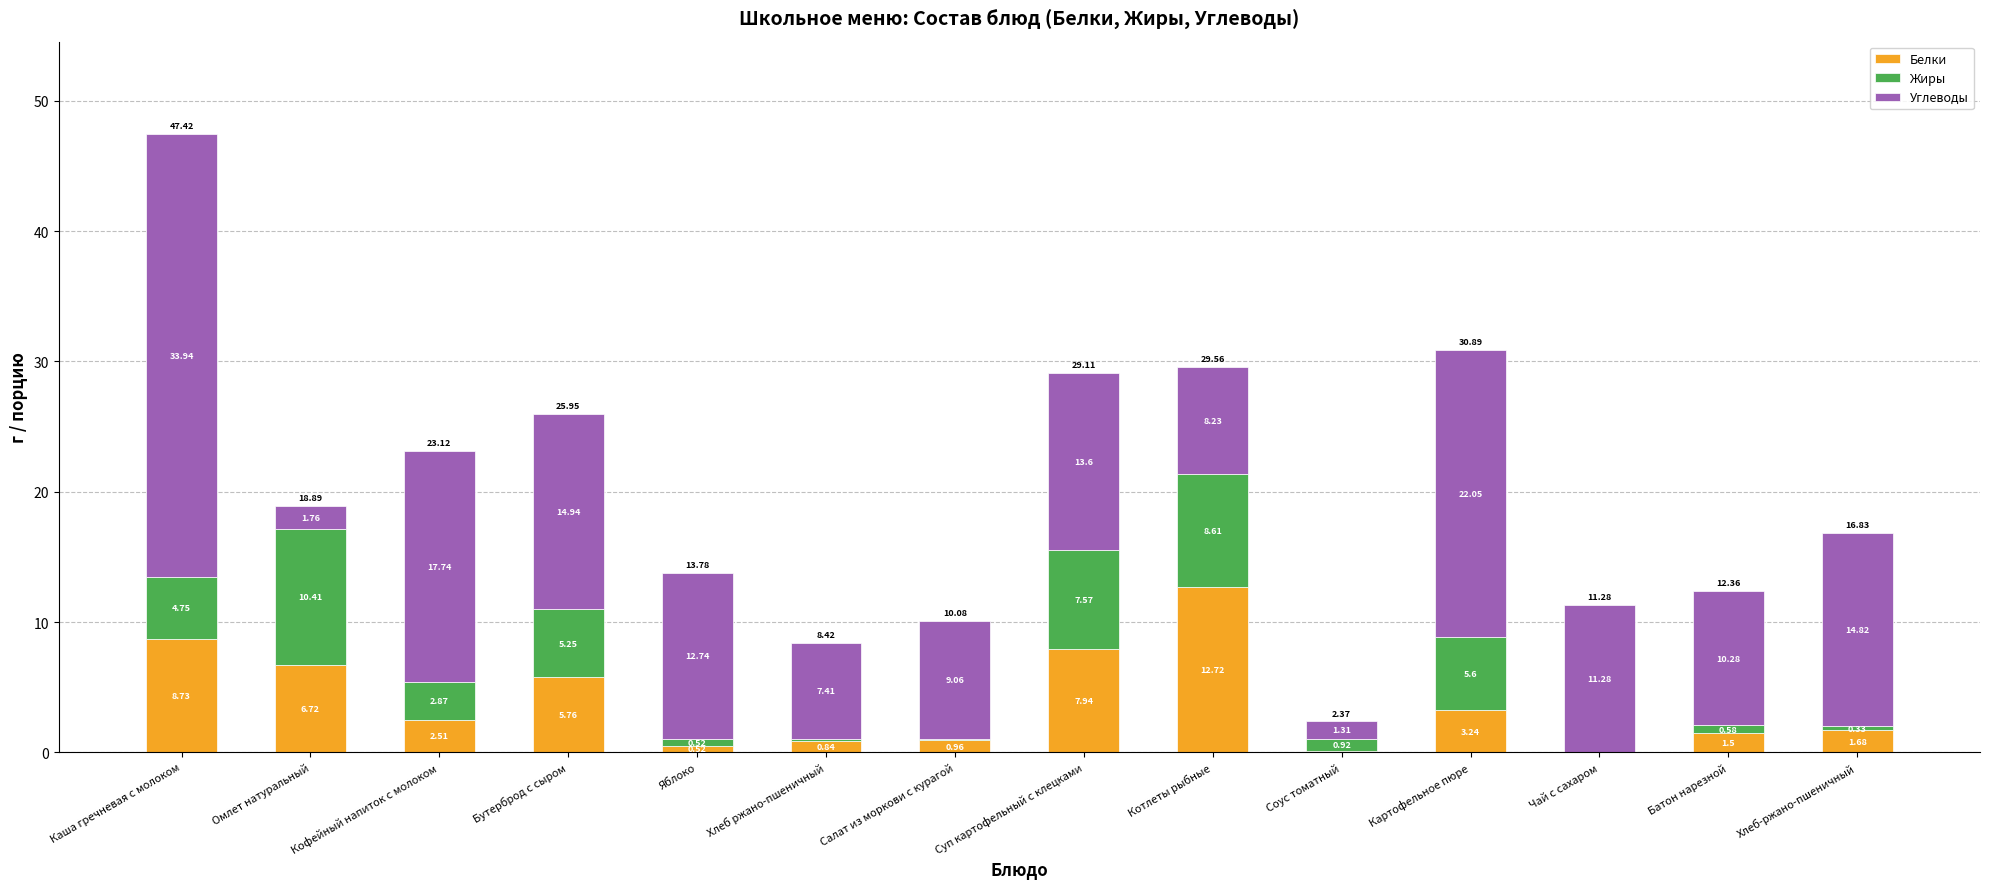

How many categories are shown in the chart?

14